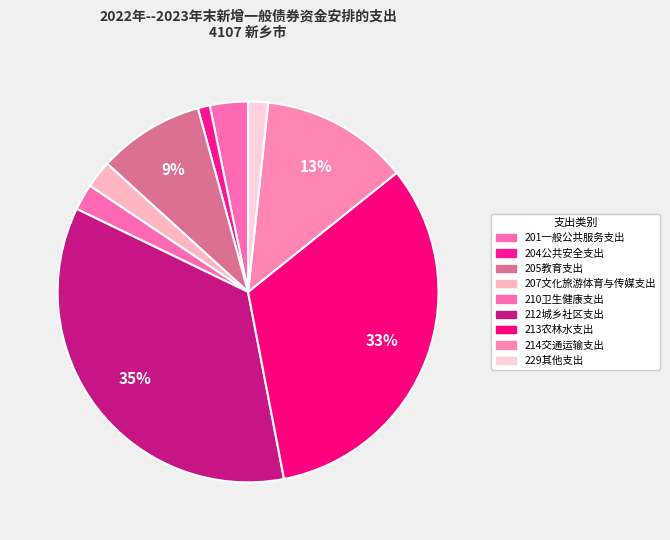

Is there any slice that represents more than half of the pie?

No